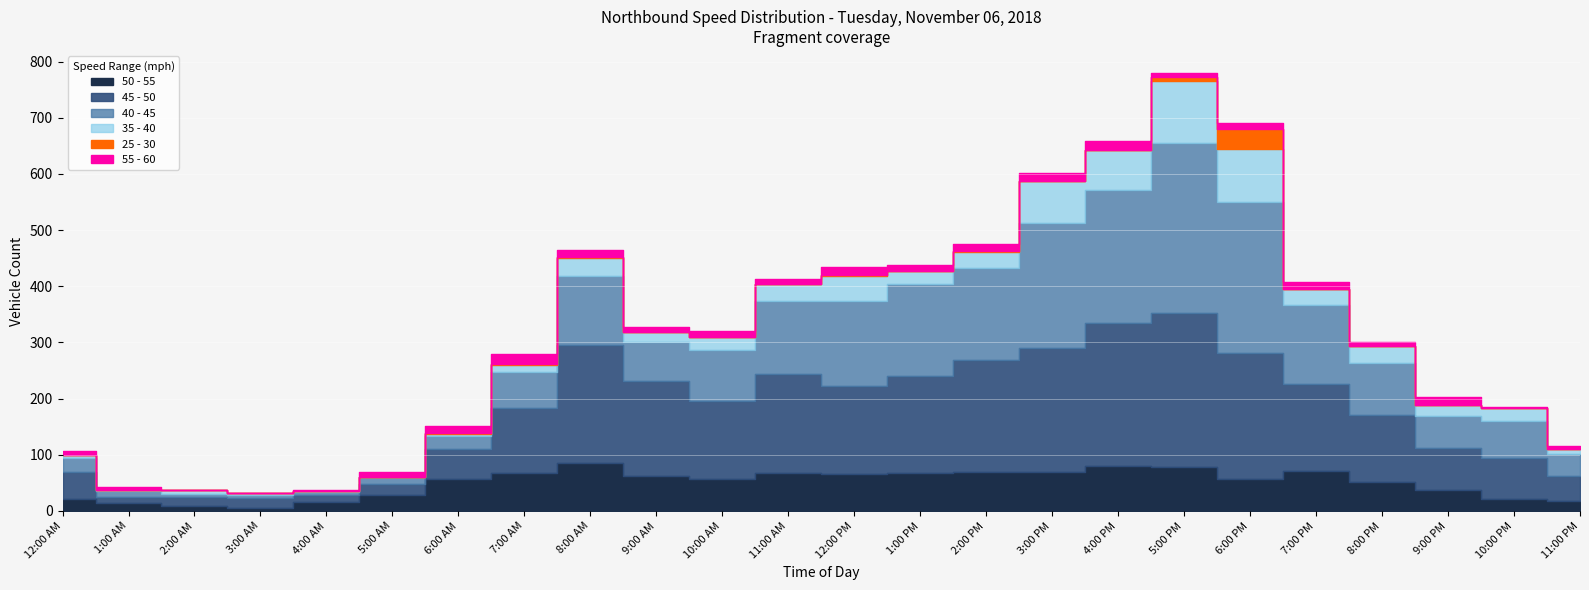

List the labels in order of 35 - 40 value, largest first.

5:00 PM, 6:00 PM, 3:00 PM, 4:00 PM, 12:00 PM, 8:00 AM, 11:00 AM, 7:00 PM, 2:00 PM, 8:00 PM, 10:00 AM, 1:00 PM, 10:00 PM, 9:00 PM, 9:00 AM, 7:00 AM, 11:00 PM, 2:00 AM, 12:00 AM, 3:00 AM, 6:00 AM, 1:00 AM, 4:00 AM, 5:00 AM